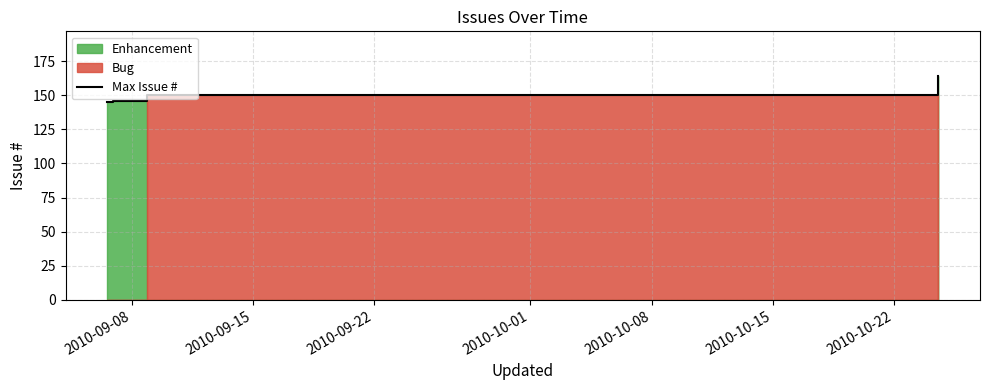

True or false: Max Issue # has more than 0 interior local peaks.

False